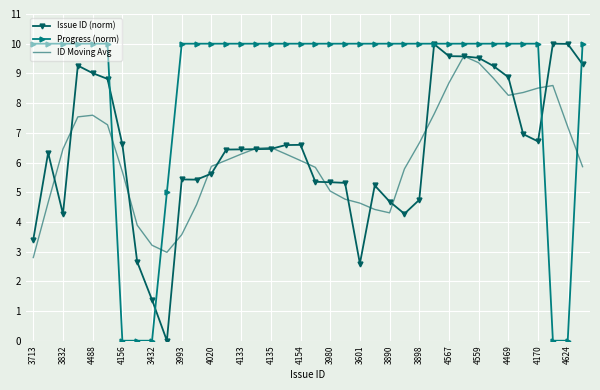

Which series has the largest total across all categories?

Progress (norm)